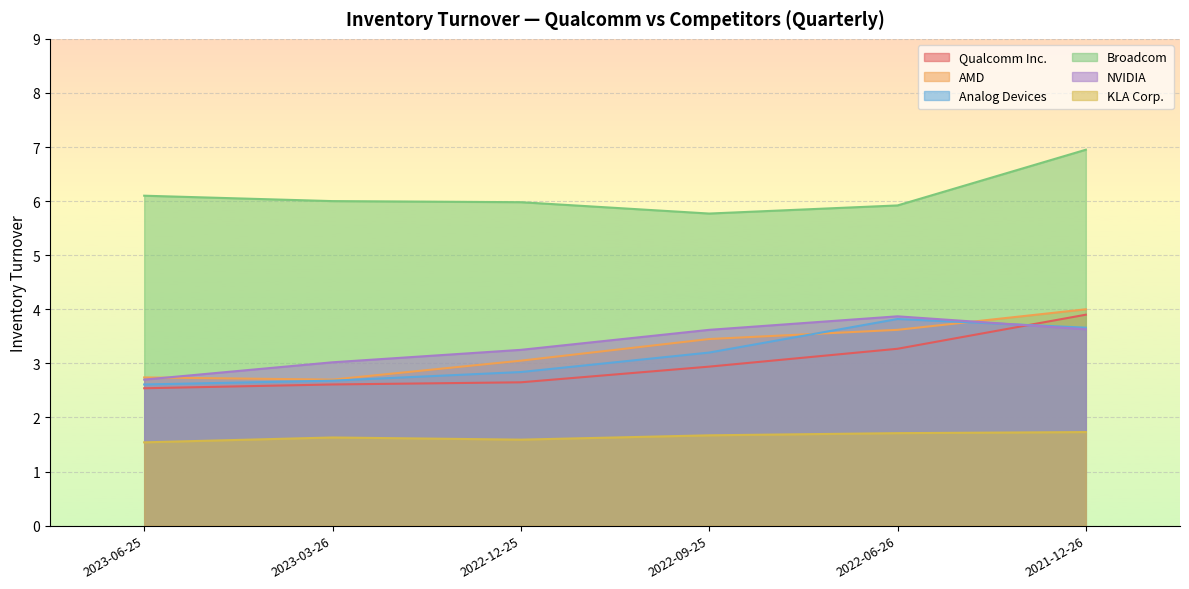

What value does the Broadcom series have at 2022-09-25?

5.8